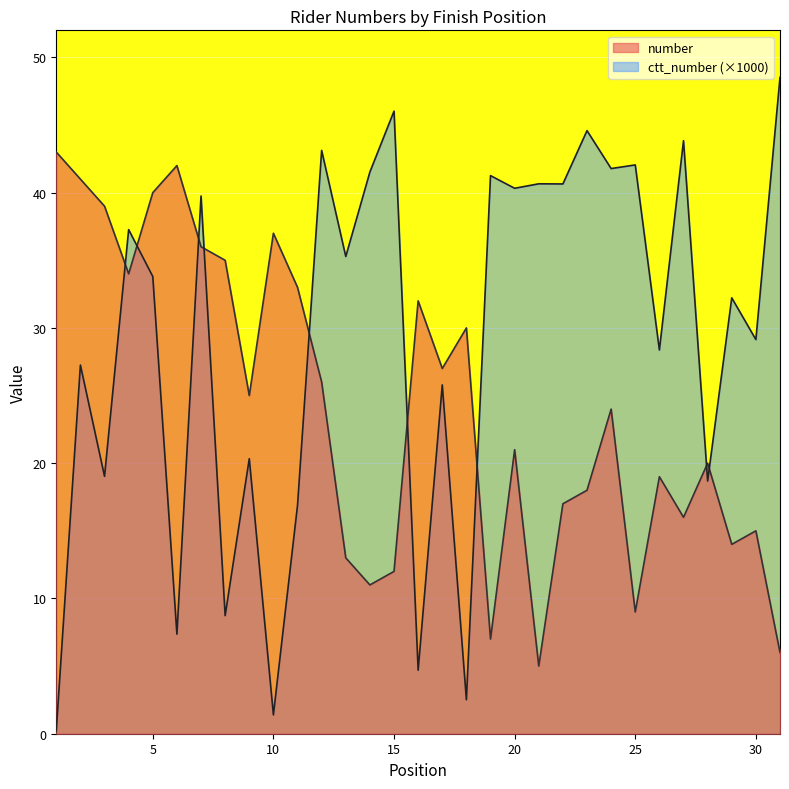

What is the total value across all series at 3?

58.0